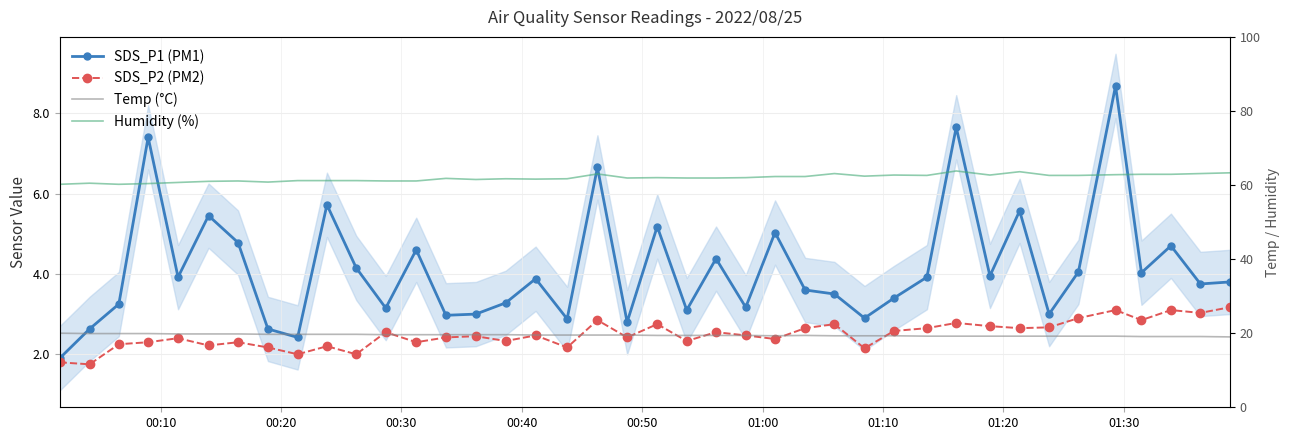

What is the value of the SDS_P2 (PM2) point at the 32nd from the left?

2.7